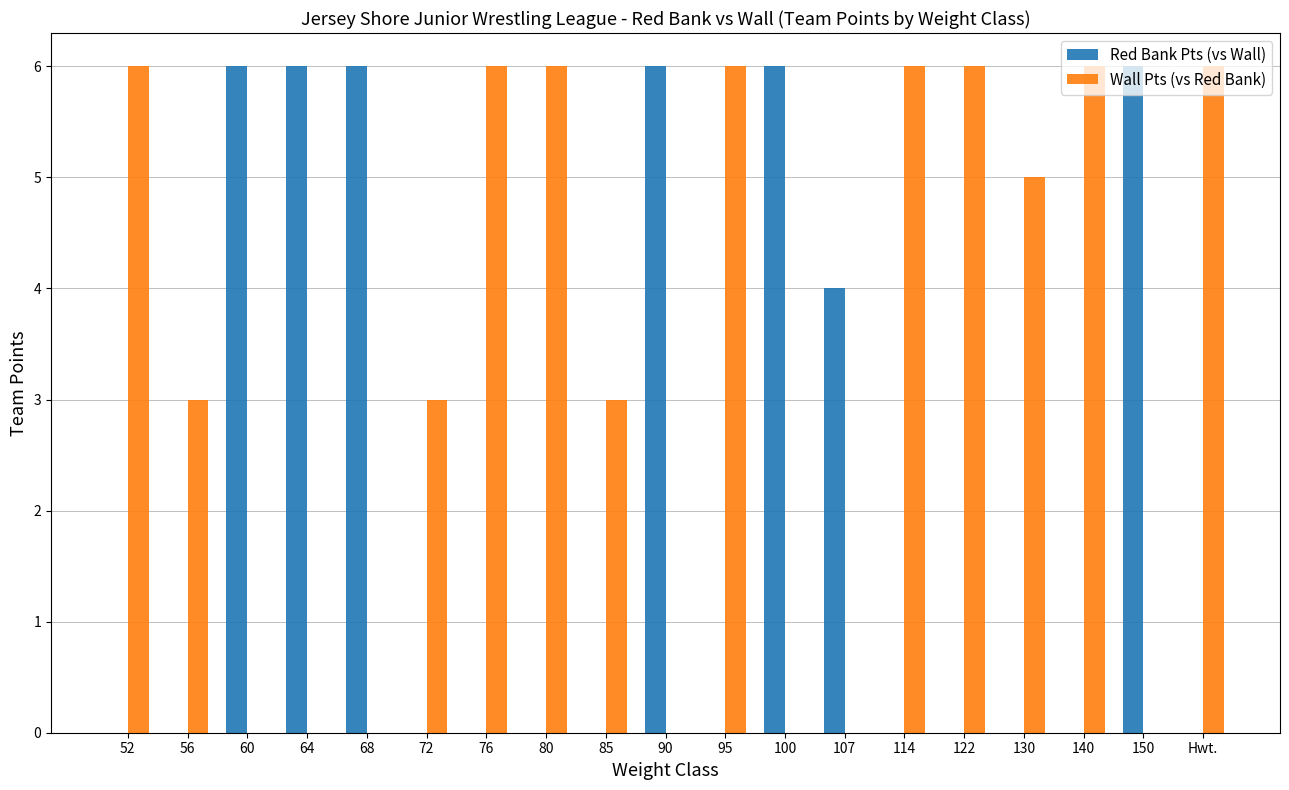

What is the sum of the Wall Pts (vs Red Bank) values at 80 and 150?

6